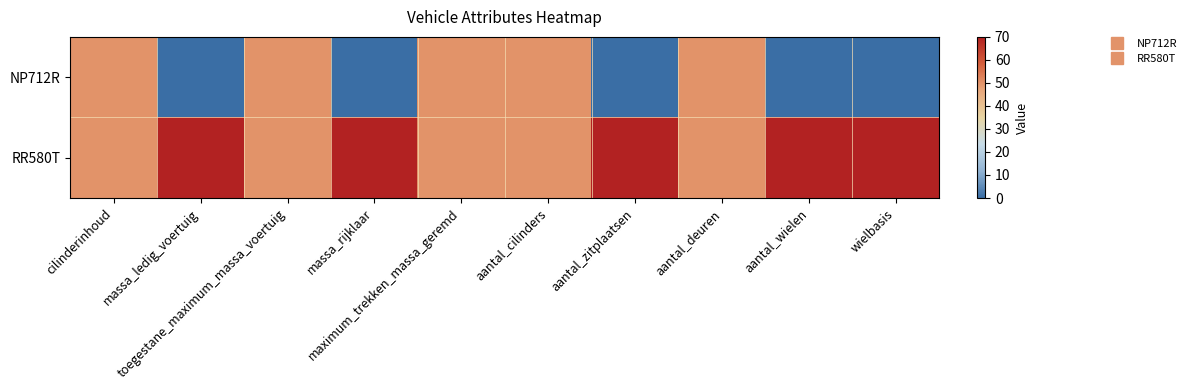

Reading left to right, what are all the values shown in this chart?

NP712R: cilinderinhoud=50	massa_ledig_voertuig=0	toegestane_maximum_massa_voertuig=50	massa_rijklaar=0	maximum_trekken_massa_geremd=50	aantal_cilinders=50	aantal_zitplaatsen=0	aantal_deuren=50	aantal_wielen=0	wielbasis=0
RR580T: cilinderinhoud=50	massa_ledig_voertuig=70	toegestane_maximum_massa_voertuig=50	massa_rijklaar=70	maximum_trekken_massa_geremd=50	aantal_cilinders=50	aantal_zitplaatsen=70	aantal_deuren=50	aantal_wielen=70	wielbasis=70